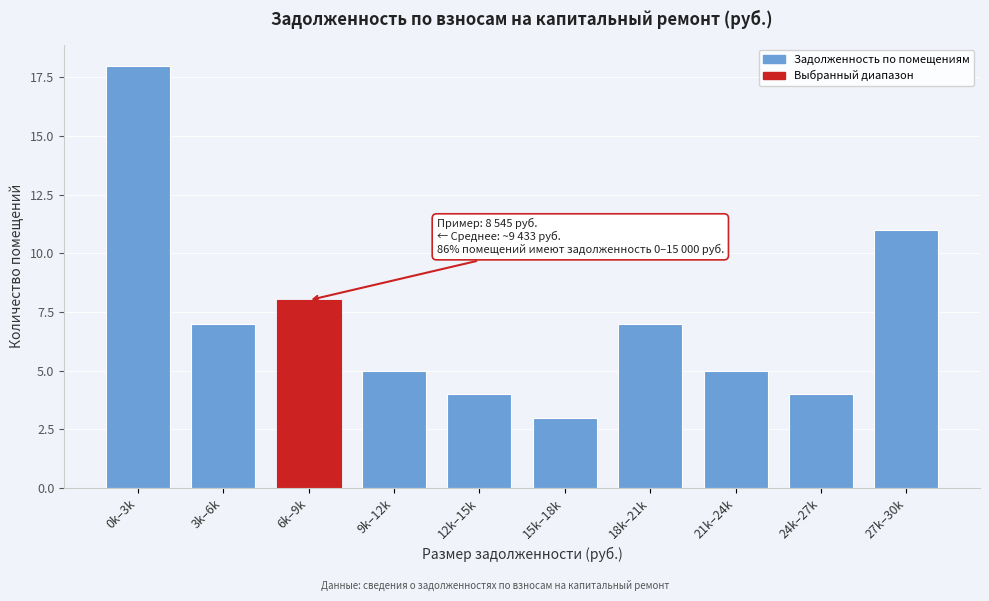

Reading left to right, what are all the values shown in this chart?

18	7	8	5	4	3	7	5	4	11